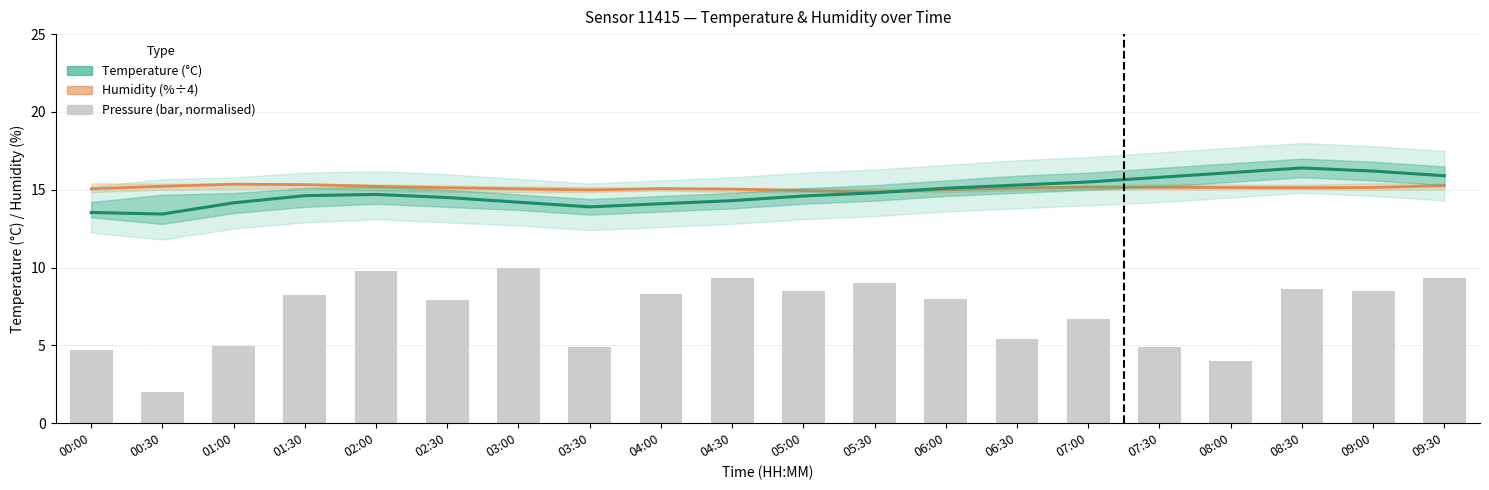

What is the smallest value displayed?

2.0